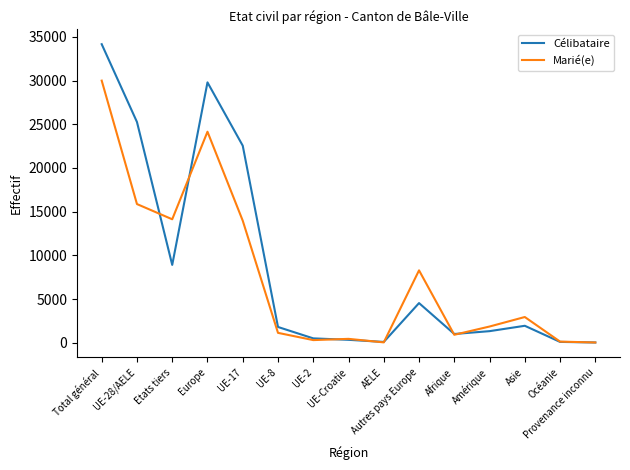

At which label does Marié(e) reach its peak?

Total général